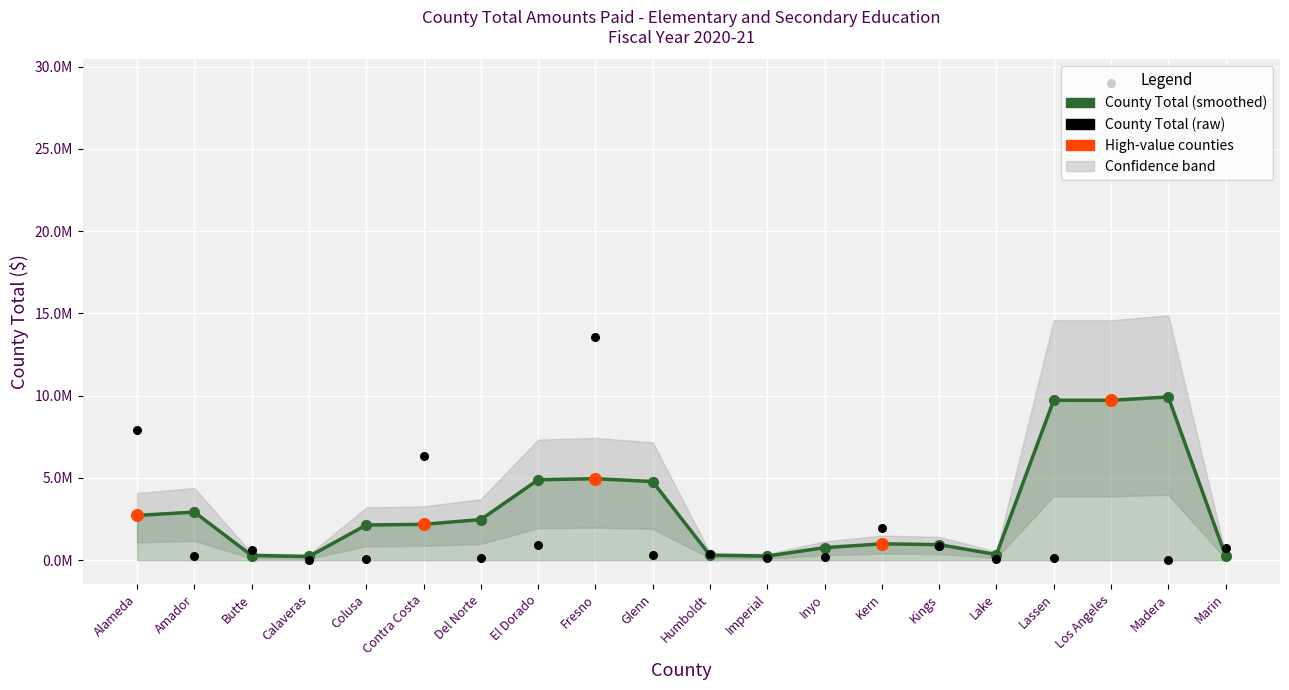

Approximately how many times larger is the value at Humboldt compared to Butte?

0.7